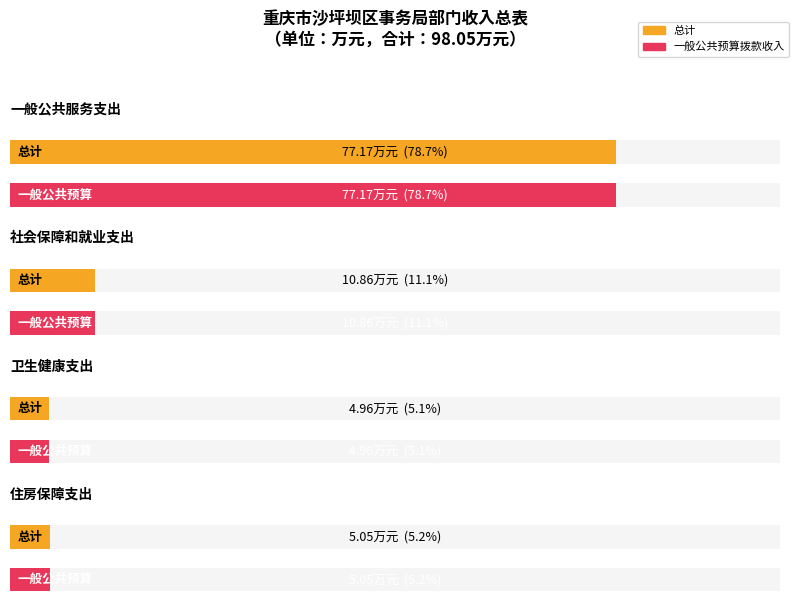

Is it true that 总计 equals 5.0 at 住房保障支出?

True